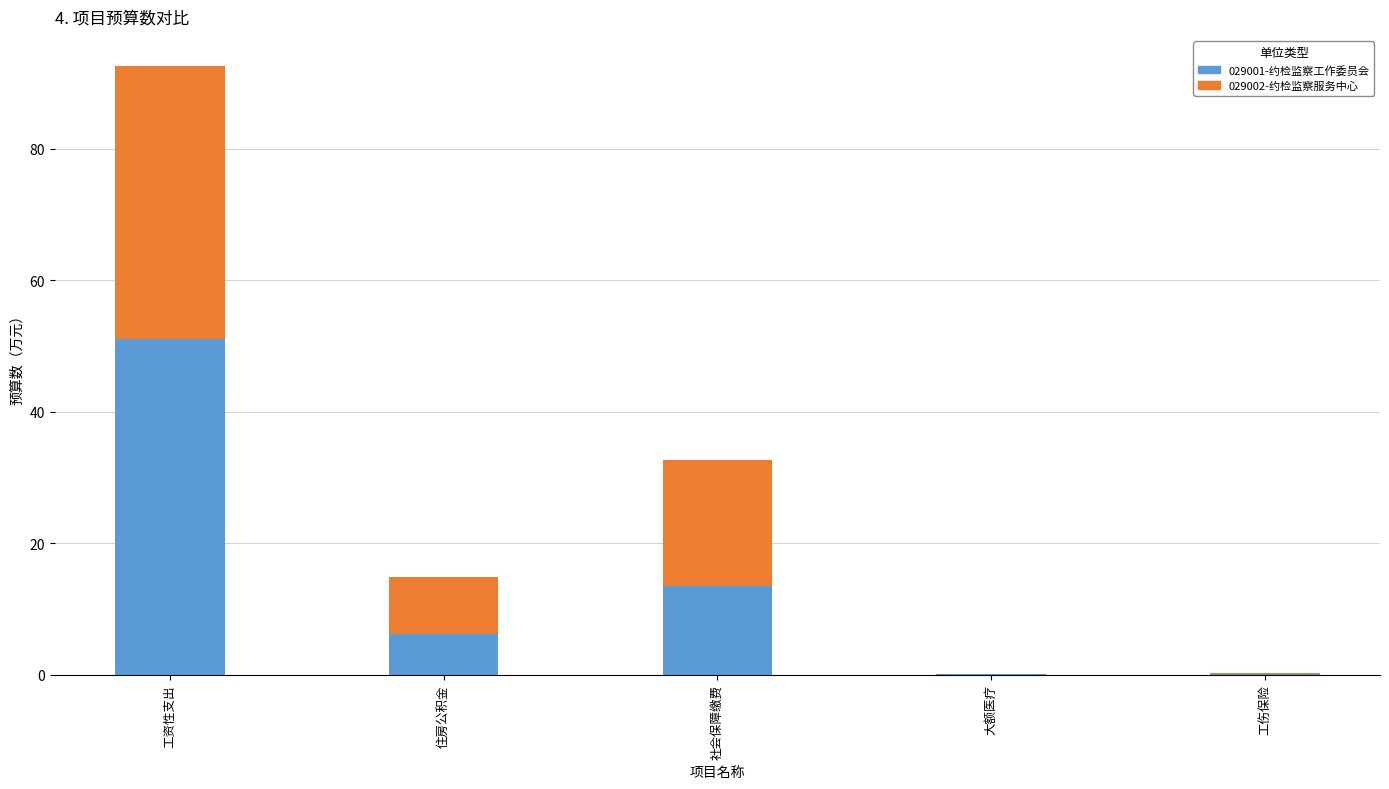

What value does the 029001-约检监察工作委员会 series have at 工资性支出?

51.0